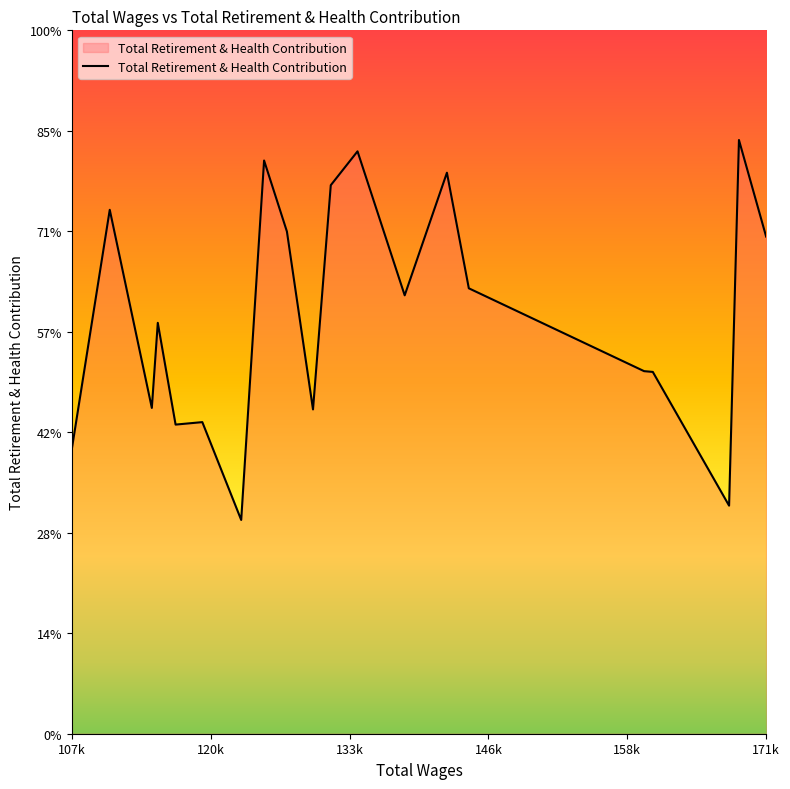

How many interior local valleys (lower than both neighbors) does the data have?

6